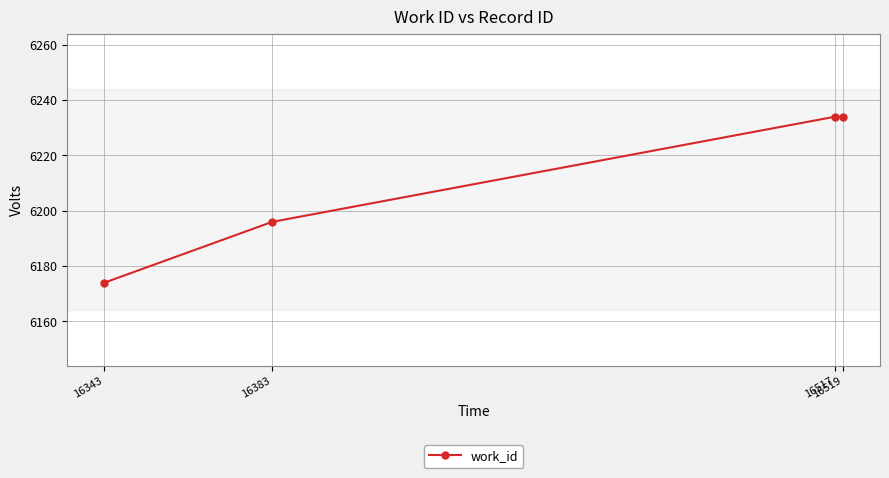

What is the average value?

6210